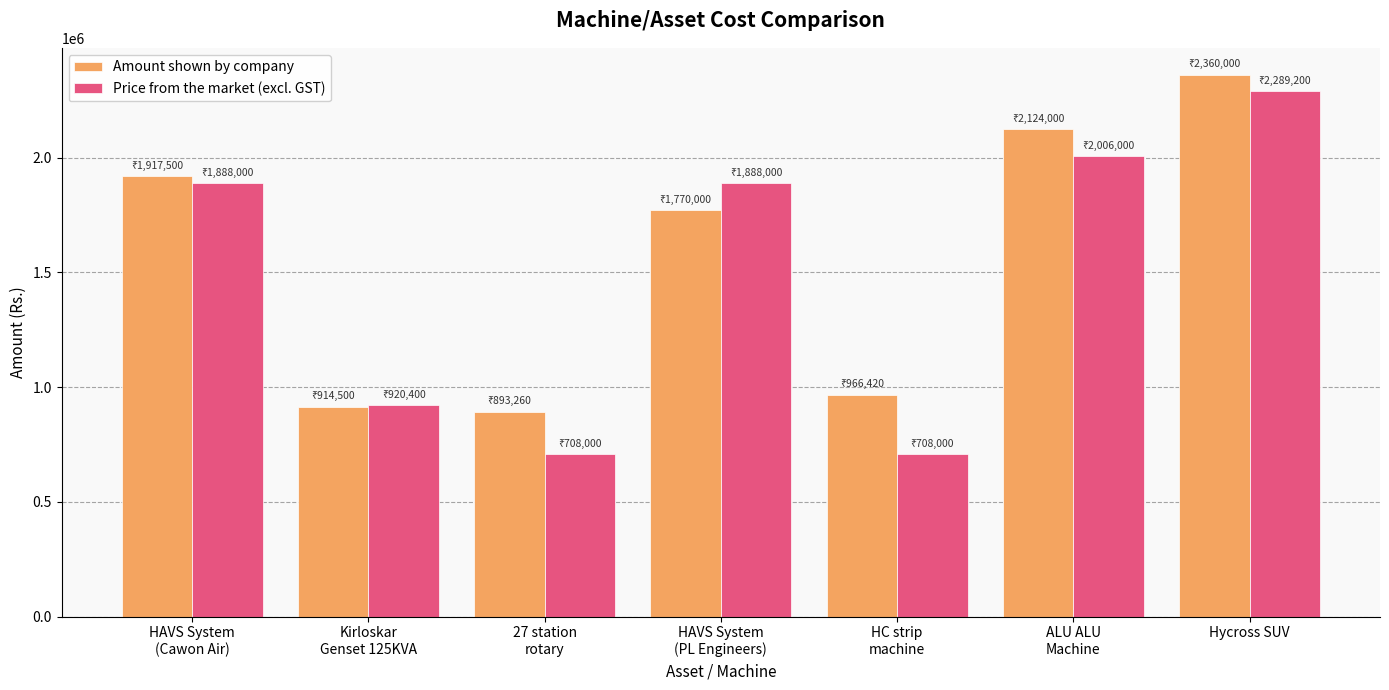

The Price from the market (excl. GST) series shows 2006000 at ALU ALU
Machine. True or false?

True